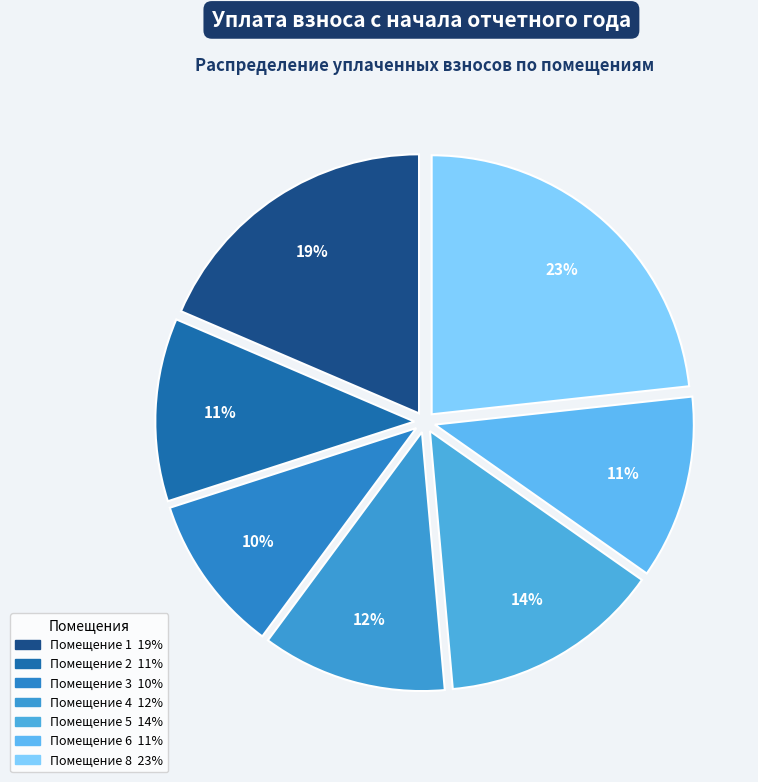

Which slice is the largest?

8